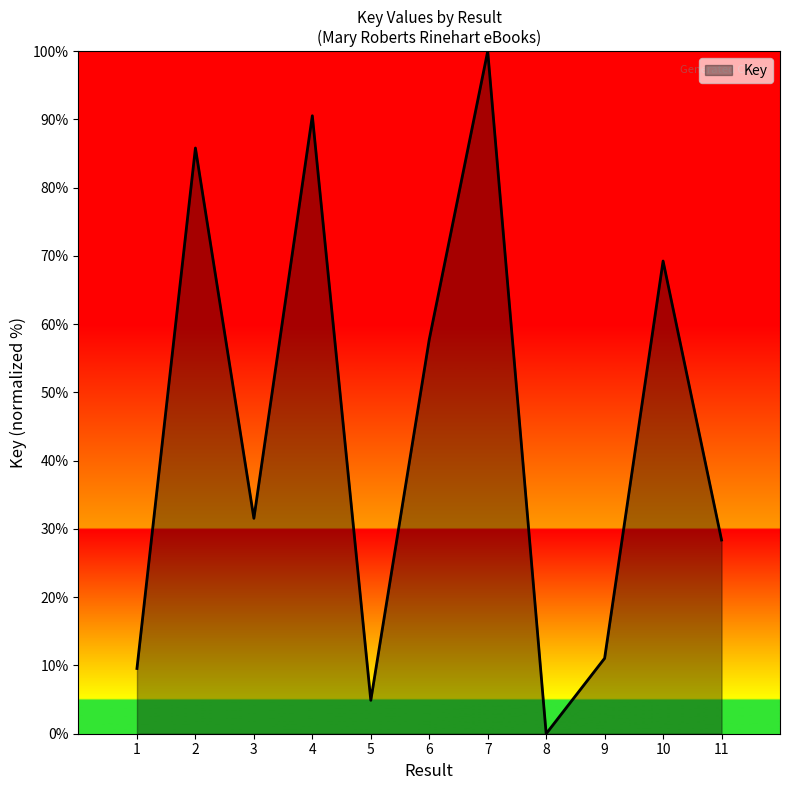

Where is the data nearest to the value 50?

6